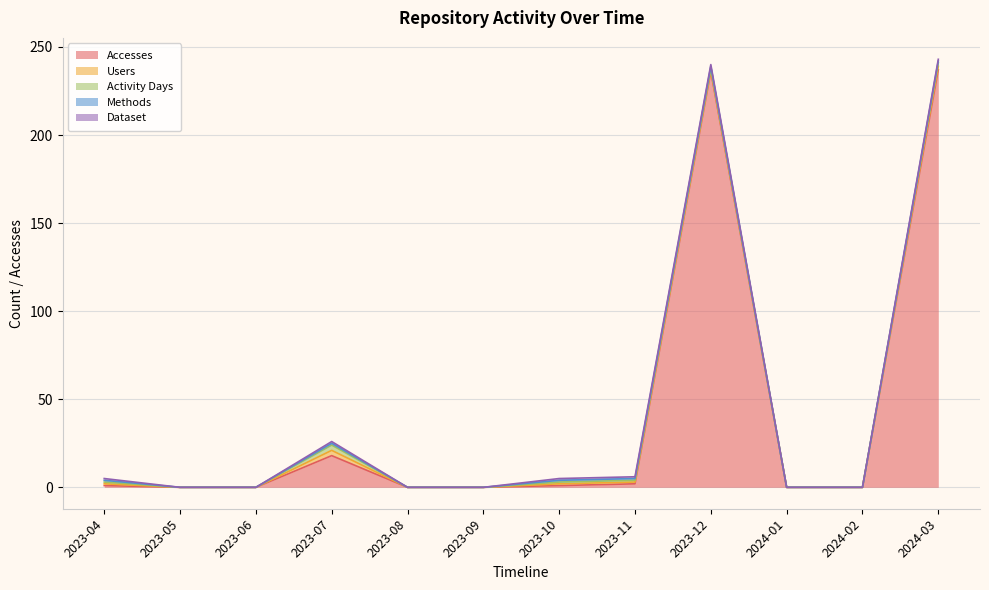

Which category has the highest value across all series?

2024-03